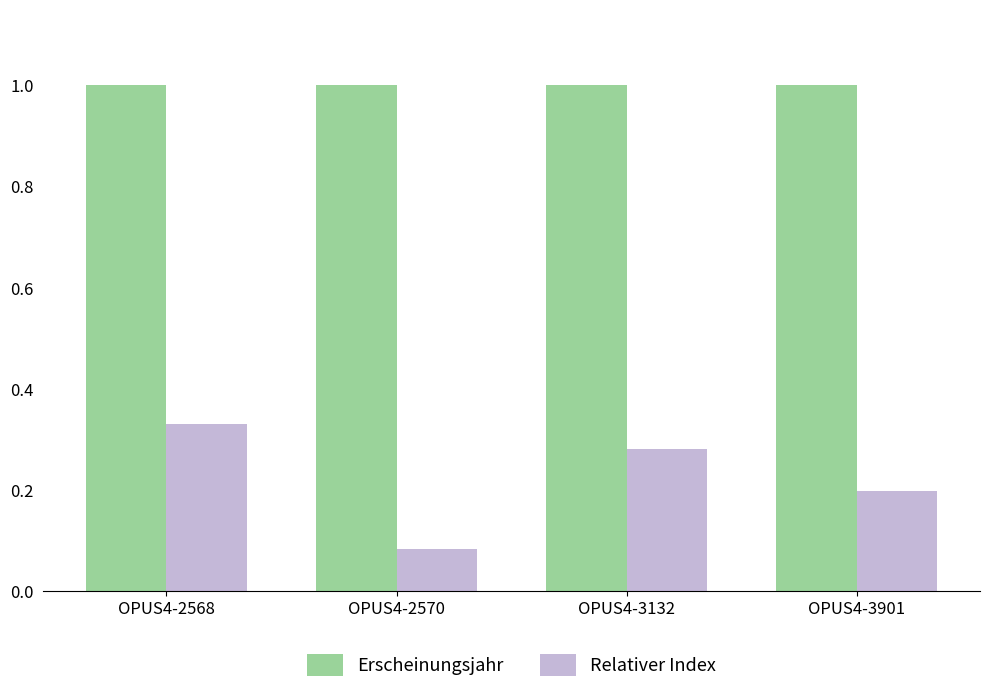

What is the maximum value shown in the chart?

1.0